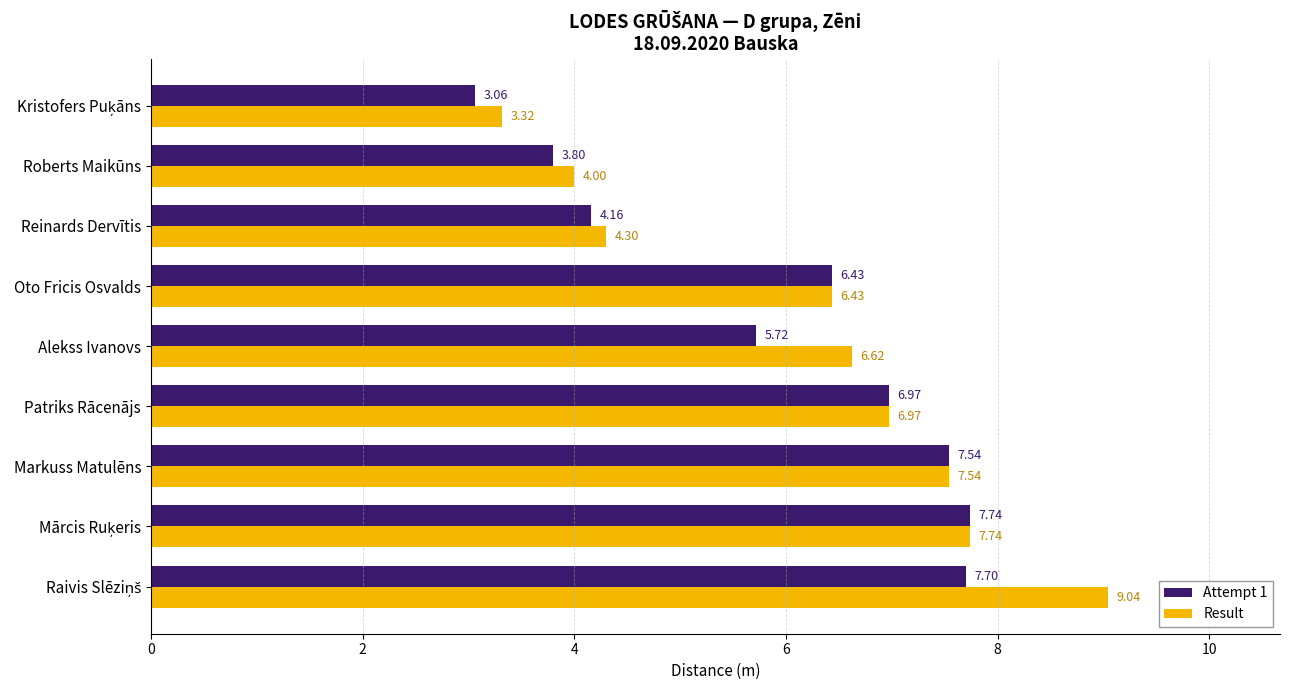

Which series has the largest total across all categories?

Result